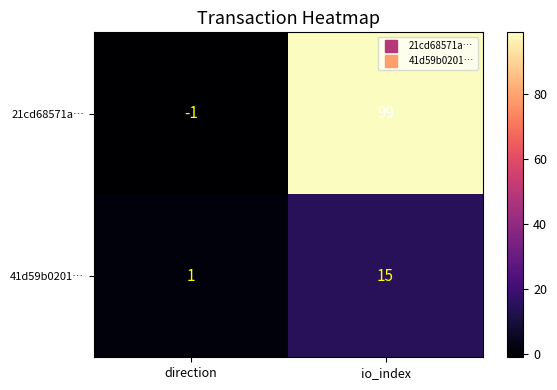

Reading left to right, what are all the values shown in this chart?

21cd68571a…: -1	99
41d59b0201…: 1	15